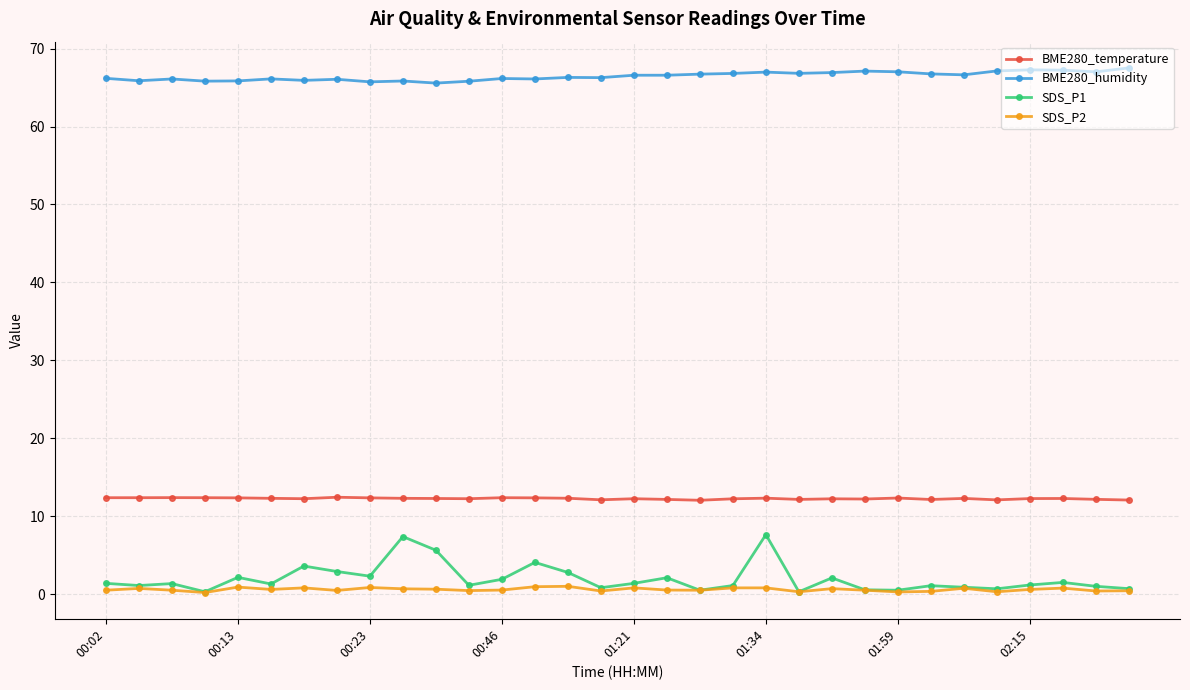

True or false: BME280_temperature and SDS_P2 intersect in this chart.

False